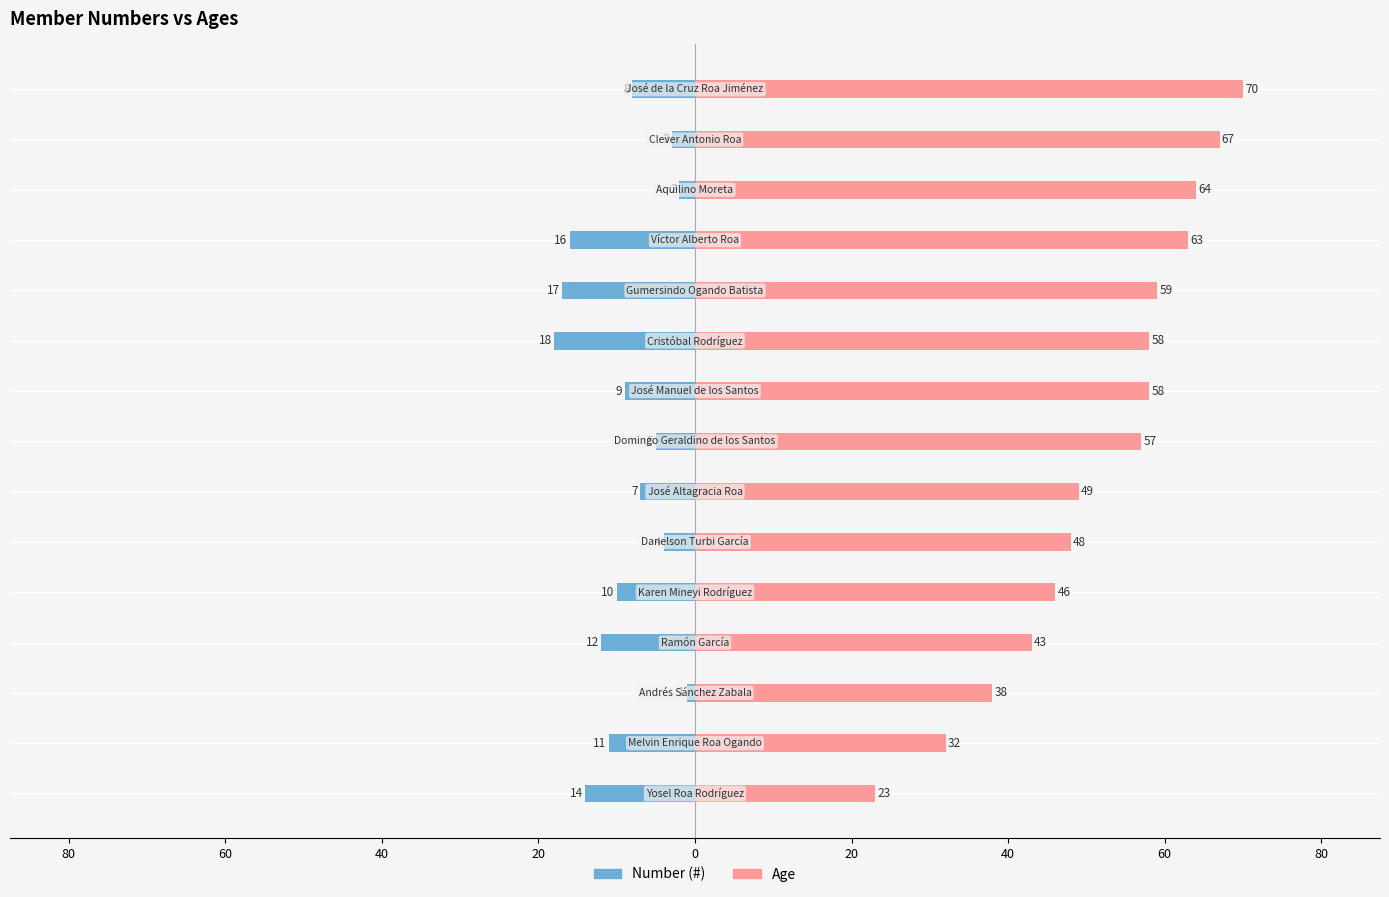

What is the maximum value for Age?

70